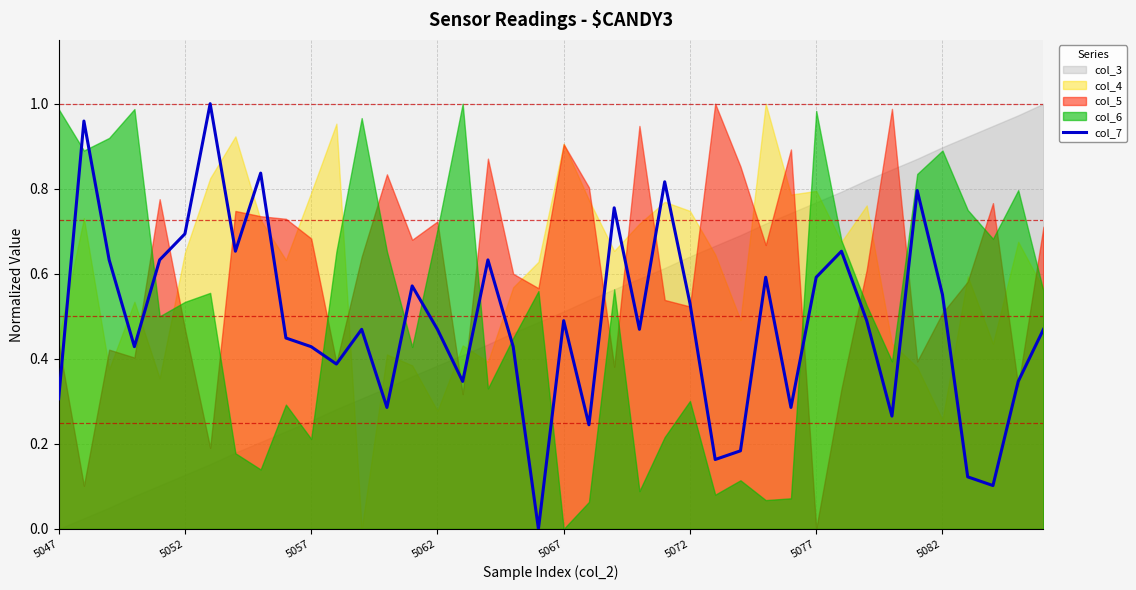

Which has a higher value, 16 or 10?

10